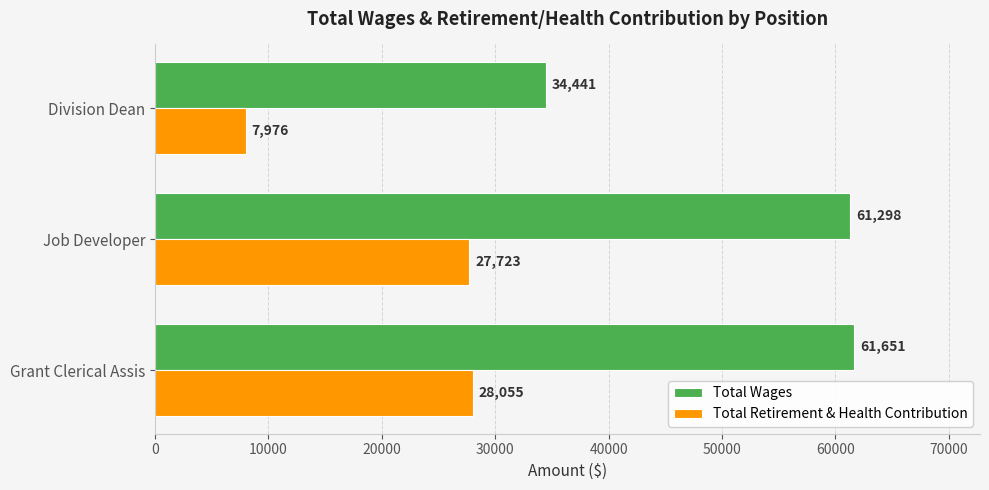

What is the difference between the maximum and minimum values in the Total Wages series?

27210